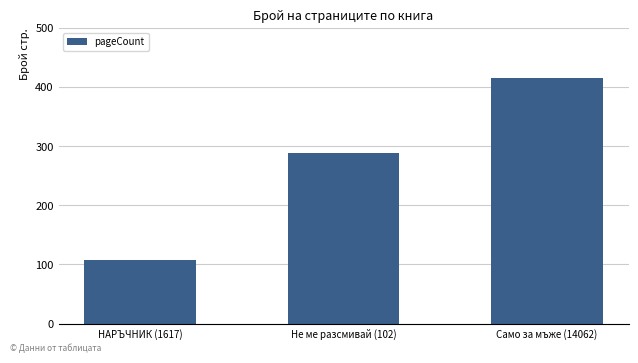

How many bars are there in total?

3